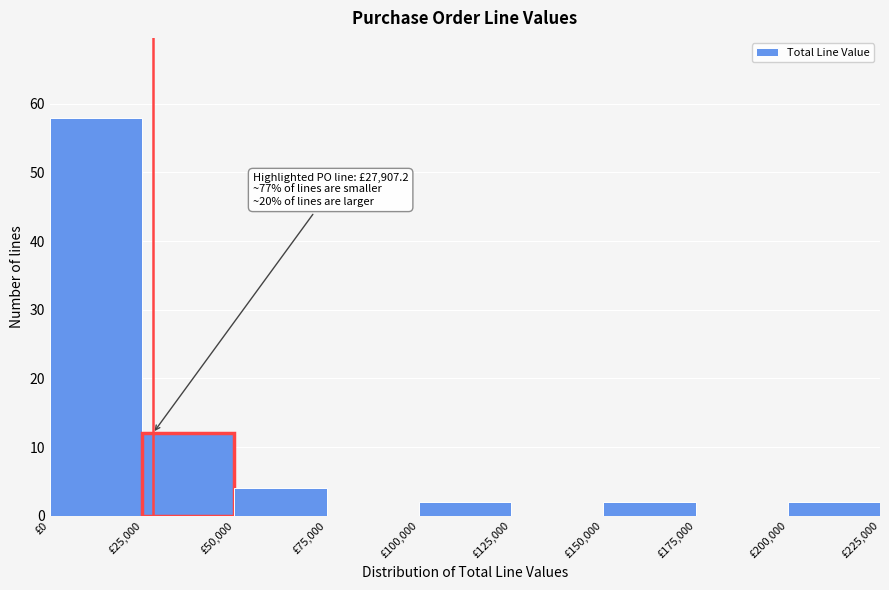

Which range on the x-axis has the tallest bar?

0 to 25000